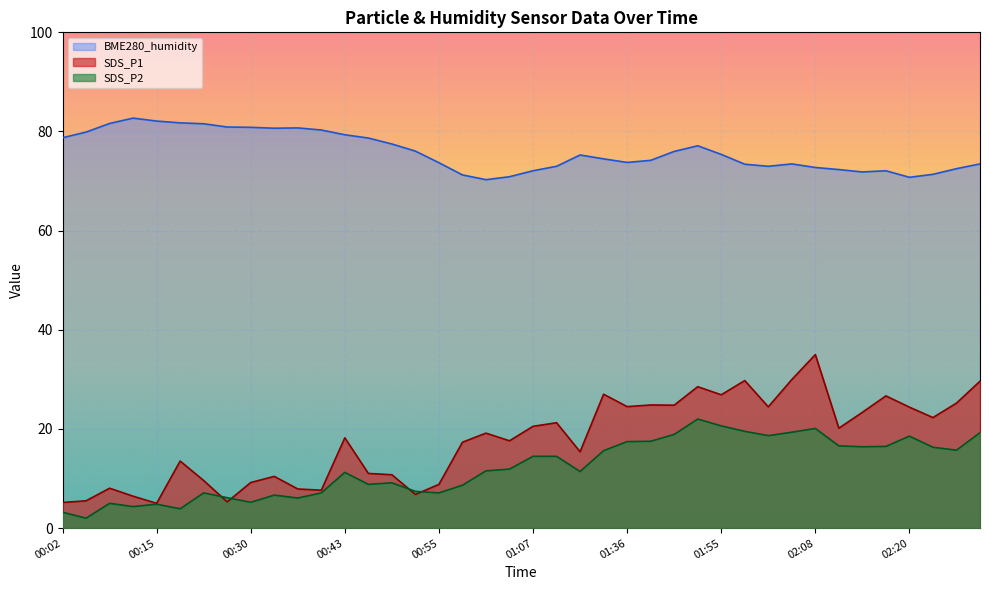

Reading left to right, transcribe all the data shown in this chart.

SDS_P1: 00:02=5.2	00:05=5.5	00:08=8.0	00:11=6.4	00:15=5.0	00:18=13.5	00:24=9.6	00:27=5.3	00:30=9.2	00:33=10.4	00:36=7.9	00:39=7.7	00:43=18.2	00:46=11.0	00:49=10.8	00:52=6.8	00:55=8.8	00:58=17.3	01:01=19.2	01:04=17.6	01:07=20.5	01:11=21.3	01:17=15.4	01:20=27.0	01:36=24.5	01:39=24.8	01:49=24.8	01:52=28.5	01:55=26.9	01:59=29.8	02:02=24.5	02:05=30.0	02:08=35.0	02:11=20.2	02:14=23.4	02:18=26.7	02:20=24.4	02:24=22.3	02:27=25.2	02:30=29.6
SDS_P2: 00:02=3.2	00:05=2.0	00:08=5.0	00:11=4.3	00:15=4.8	00:18=3.9	00:24=7.1	00:27=6.1	00:30=5.2	00:33=6.7	00:36=6.1	00:39=7.1	00:43=11.2	00:46=8.8	00:49=9.1	00:52=7.4	00:55=7.1	00:58=8.7	01:01=11.6	01:04=11.9	01:07=14.5	01:11=14.5	01:17=11.4	01:20=15.6	01:36=17.4	01:39=17.5	01:49=18.9	01:52=22.0	01:55=20.6	01:59=19.5	02:02=18.7	02:05=19.3	02:08=20.1	02:11=16.6	02:14=16.4	02:18=16.5	02:20=18.6	02:24=16.3	02:27=15.7	02:30=19.2
BME280_humidity: 00:02=78.7	00:05=79.9	00:08=81.6	00:11=82.7	00:15=82.1	00:18=81.7	00:24=81.6	00:27=80.9	00:30=80.8	00:33=80.7	00:36=80.7	00:39=80.3	00:43=79.3	00:46=78.7	00:49=77.5	00:52=76.0	00:55=73.7	00:58=71.2	01:01=70.3	01:04=70.9	01:07=72.1	01:11=73.0	01:17=75.3	01:20=74.5	01:36=73.8	01:39=74.2	01:49=76.0	01:52=77.1	01:55=75.4	01:59=73.4	02:02=73.0	02:05=73.5	02:08=72.7	02:11=72.3	02:14=71.8	02:18=72.1	02:20=70.8	02:24=71.4	02:27=72.5	02:30=73.5